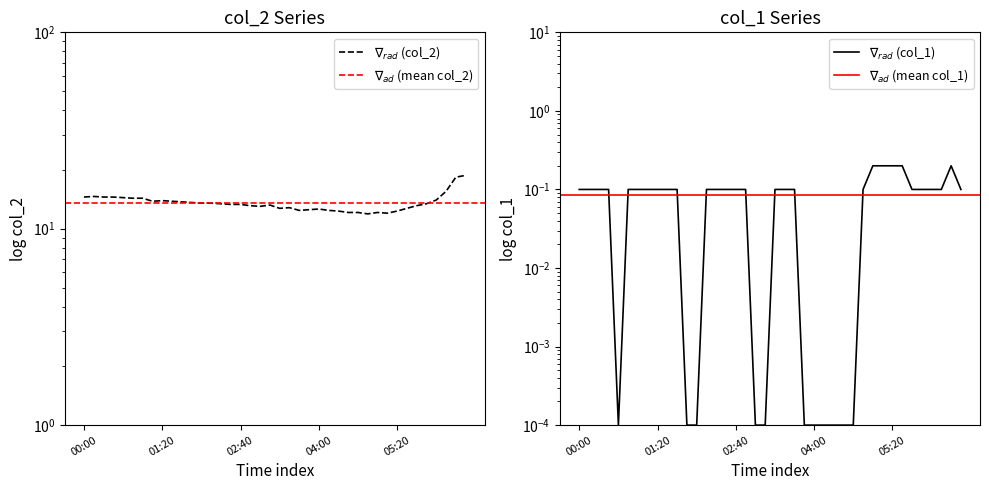

Is it true that col_1 equals 0.1 at 06:20?

False